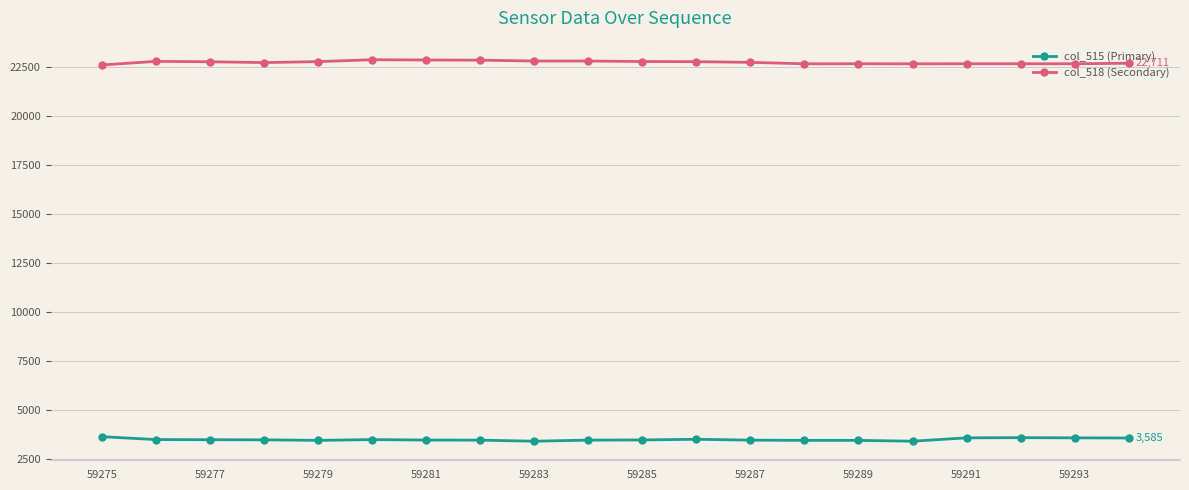

At how many categories does at least one series exceed 4813?

20